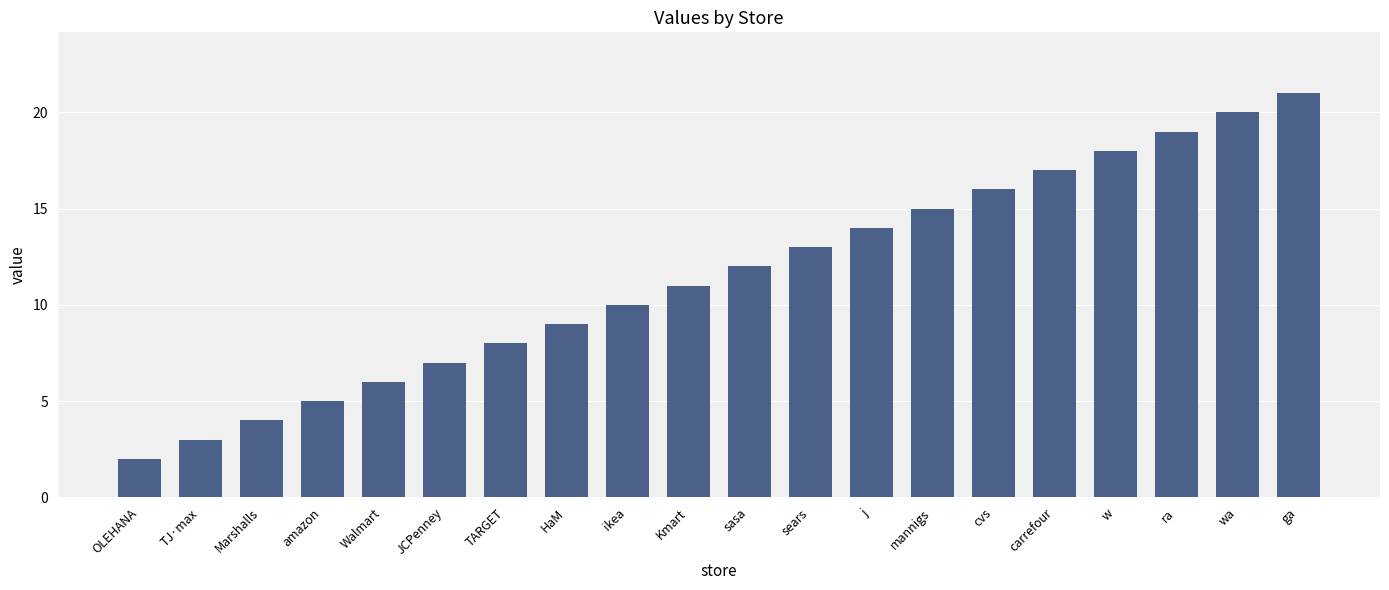

Count the number of data series in this chart.

1